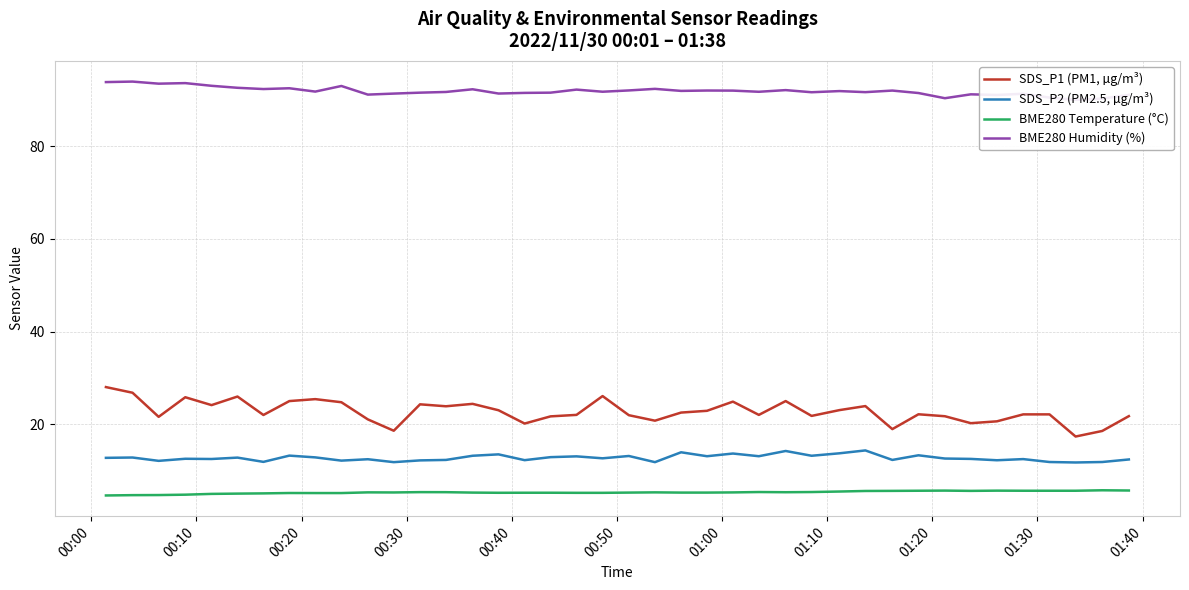

What is the lowest value of the SDS_P2 (PM2.5, µg/m³) series?

11.8